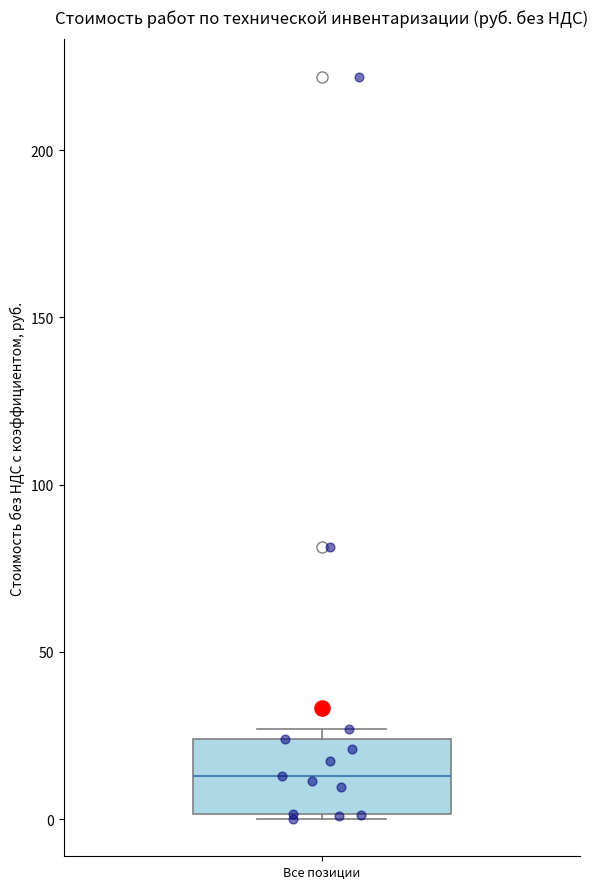

Where is the upper edge of the box for Все позиции on the y-axis? The values are not printed on the chart, so give them approximately, as read against the axis.

25